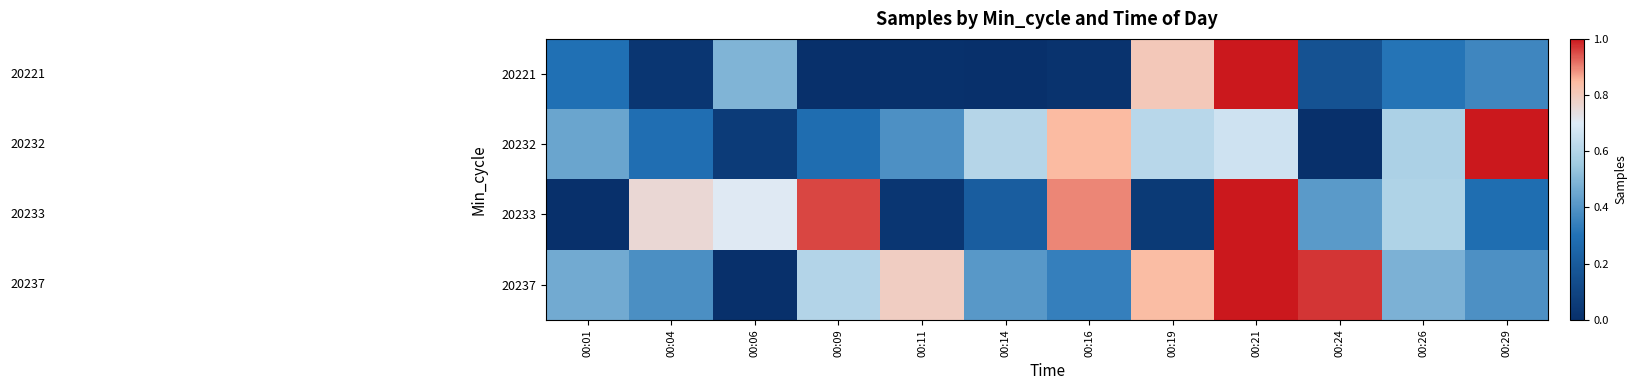

Rank the series at 00:26 from highest to lowest value.

20233, 20232, 20237, 20221